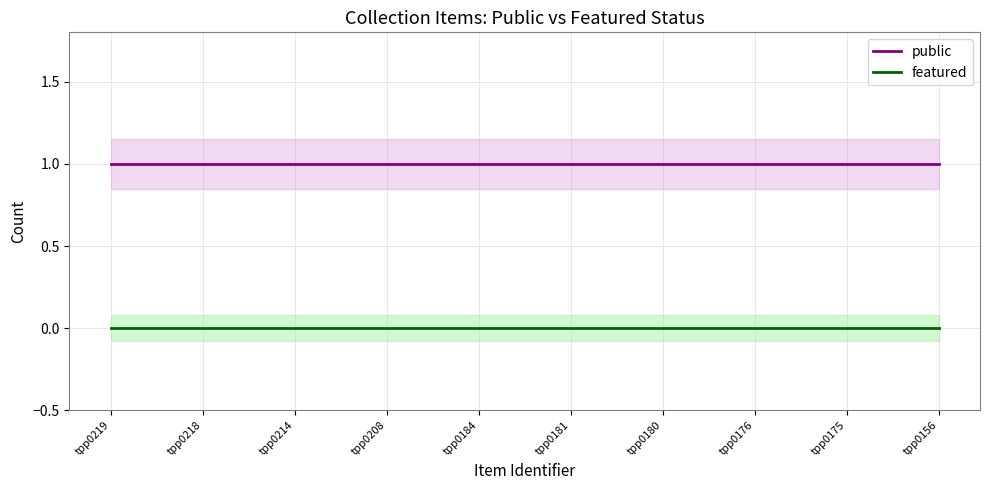

Is it true that featured equals 0 at tpp0208?

True